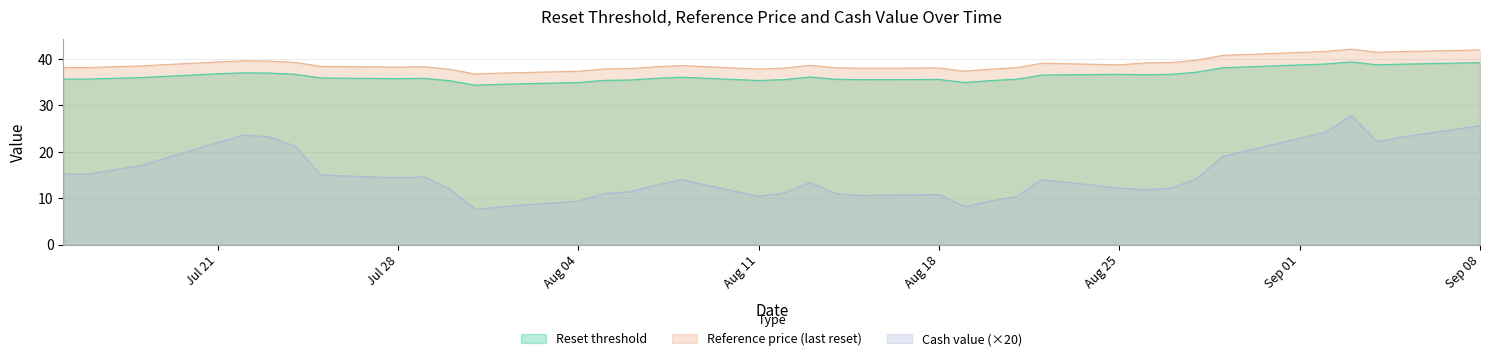

True or false: Reset threshold has more than 2 interior local peaks.

True